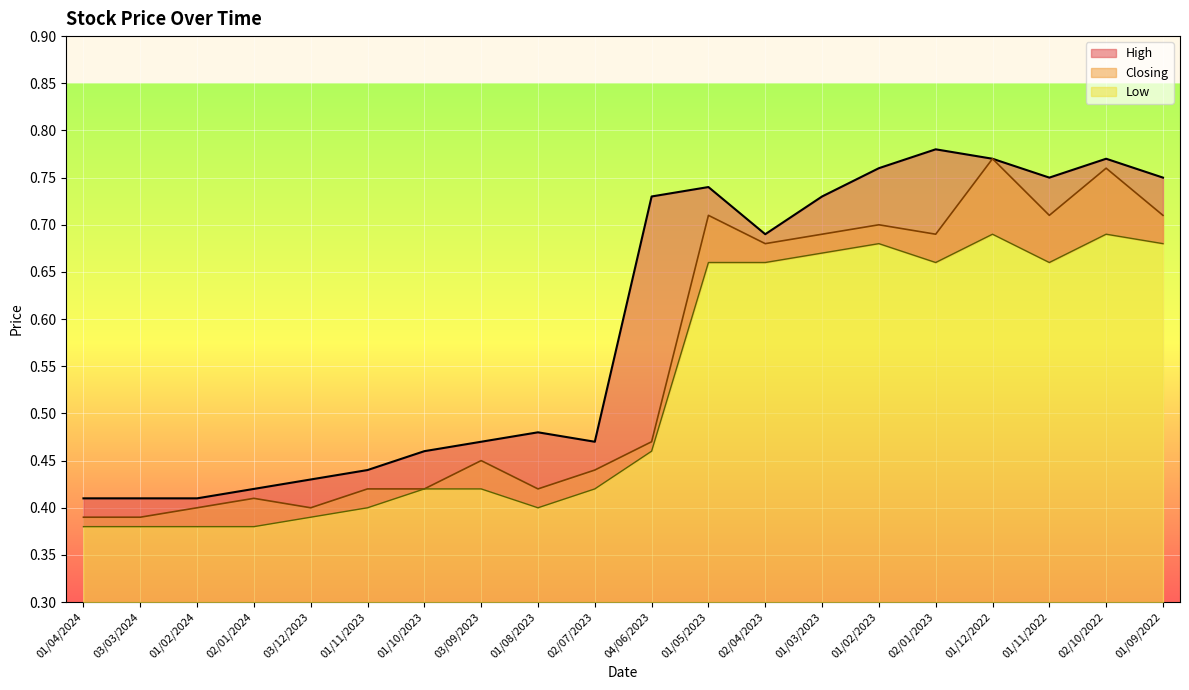

At 03/03/2024, list the series in order from smallest to largest.

Low, Closing, High